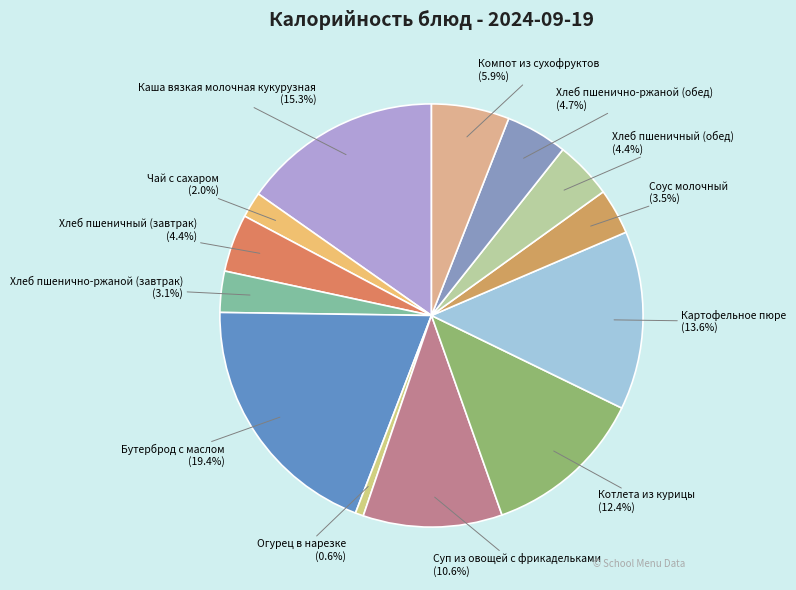

To the nearest percent, what percentage of the pie is Огурец в нарезке?

1%